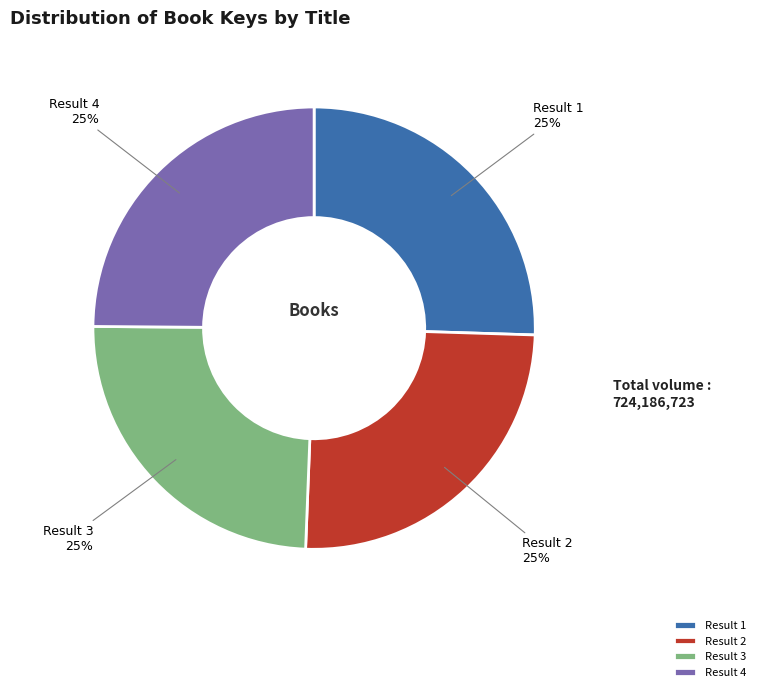

True or false: Result 2 accounts for 34% of the total.

False